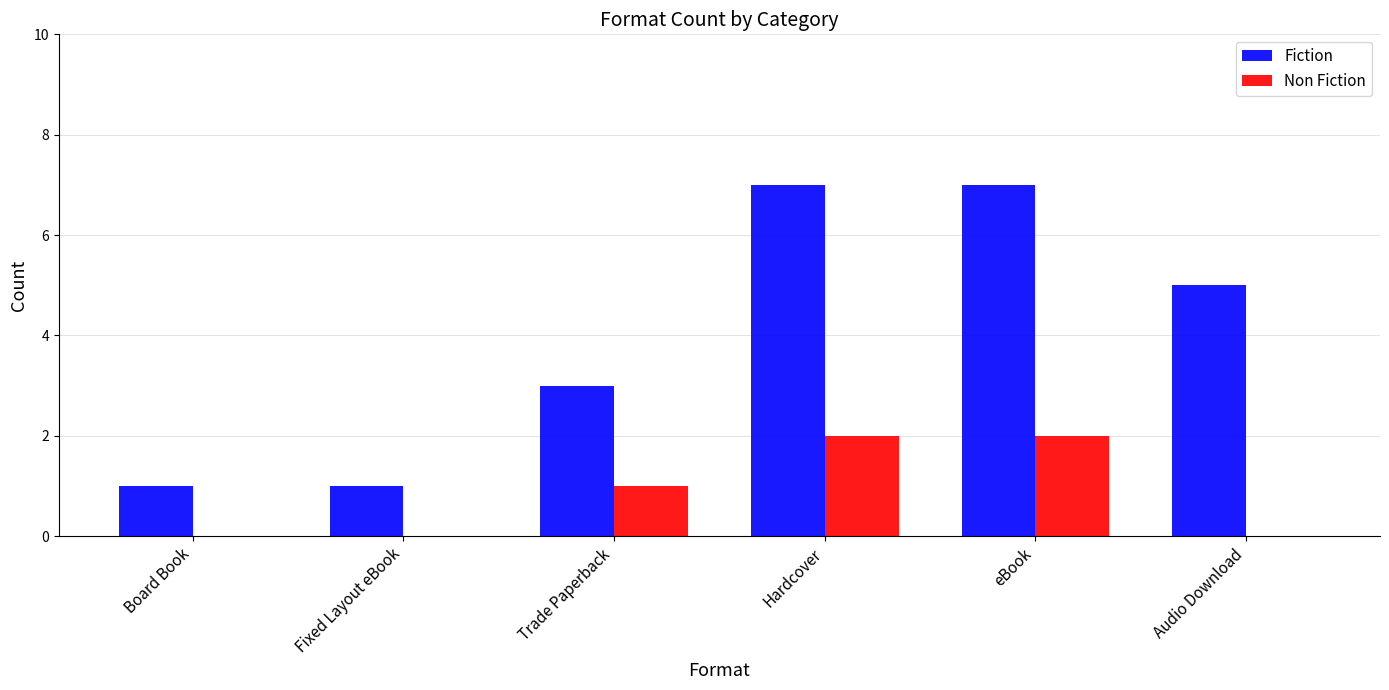

What is the maximum value for Non Fiction?

2